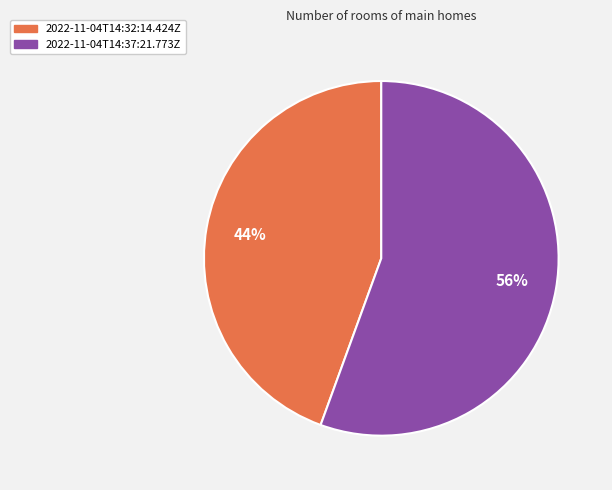

Do 2022-11-04T14:32:14.424Z and 2022-11-04T14:37:21.773Z together represent more than half of the pie?

Yes